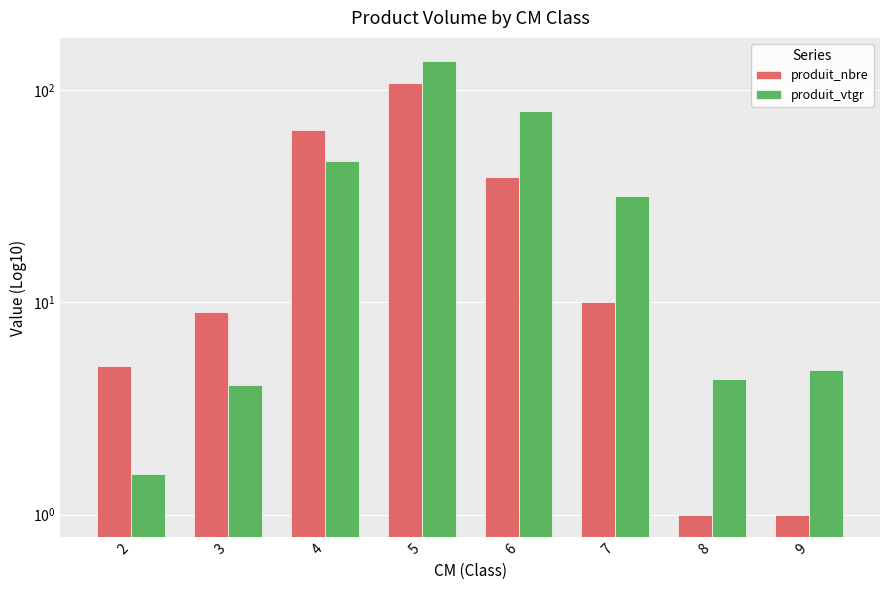

Rank the series at 9 from highest to lowest value.

produit_vtgr, produit_nbre